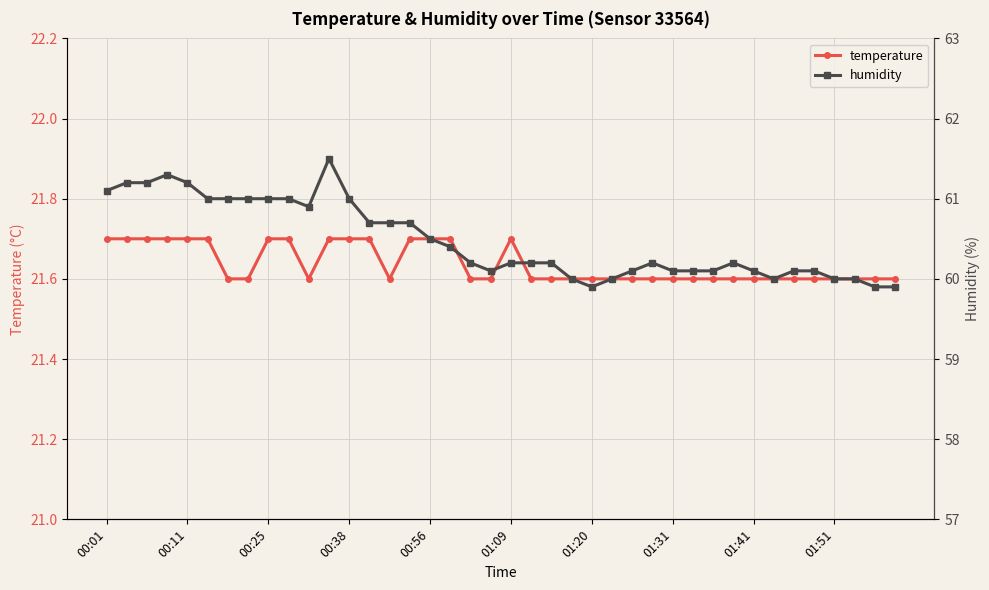

How many temperature values are between 21 and 22?

40